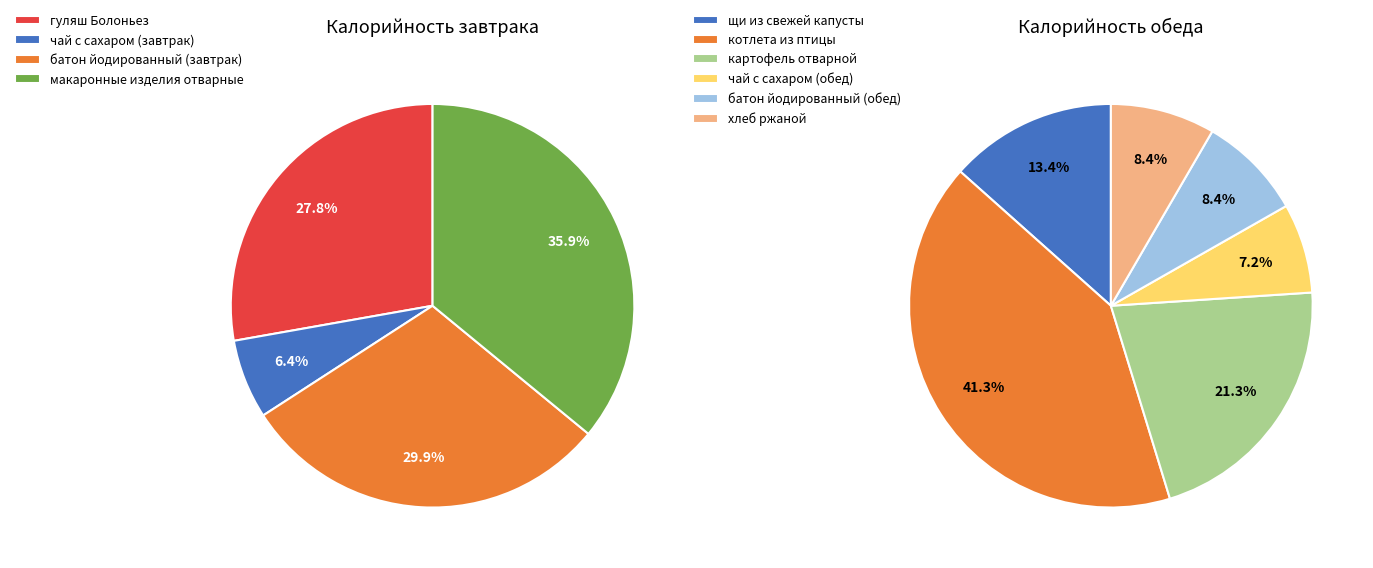

How many segments does this pie chart have?

10